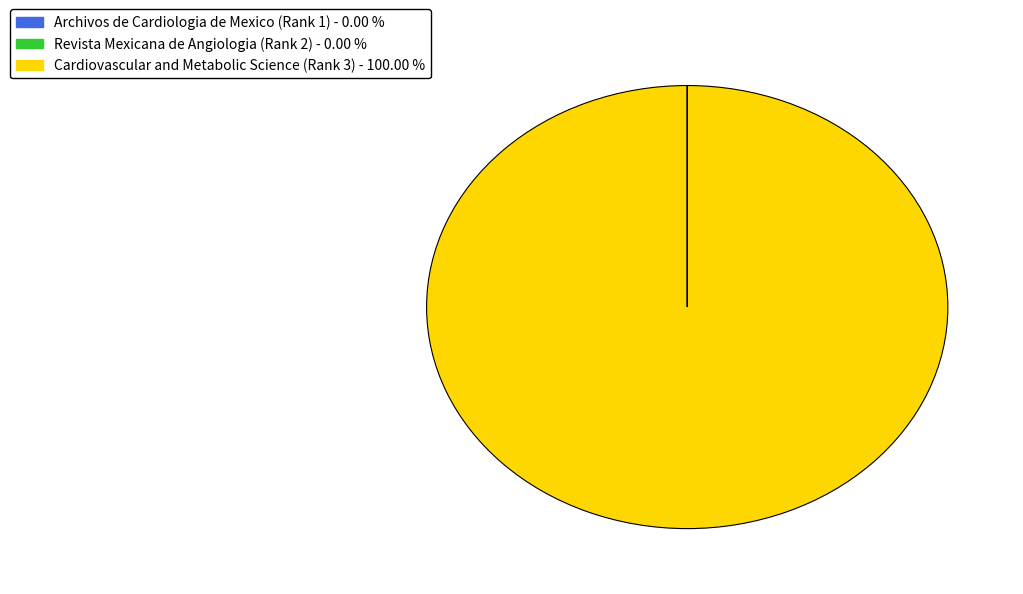

Is it true that Cardiovascular and Metabolic Science (Rank 3) is 100% of the pie?

True